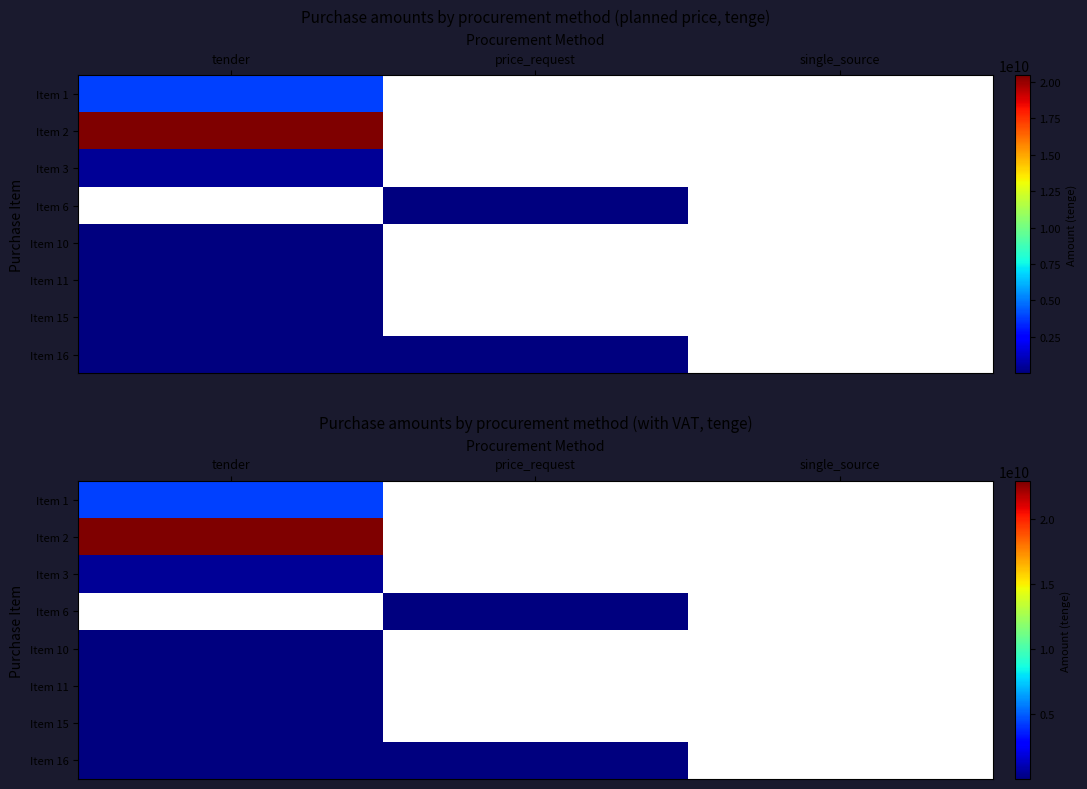

At how many categories does at least one series exceed 16756475312?

1